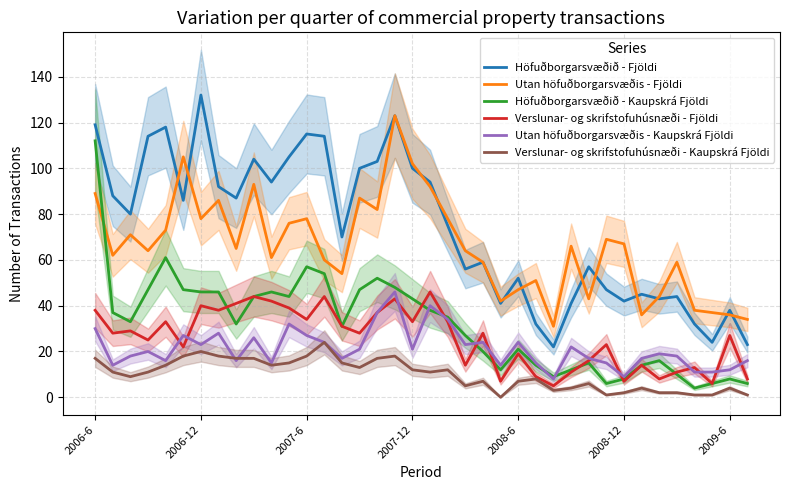

After their last crossing, which series has the higher values: Höfuðborgarsvæðið - Kaupskrá Fjöldi or Utan höfuðborgarsvæðis - Kaupskrá Fjöldi?

Utan höfuðborgarsvæðis - Kaupskrá Fjöldi